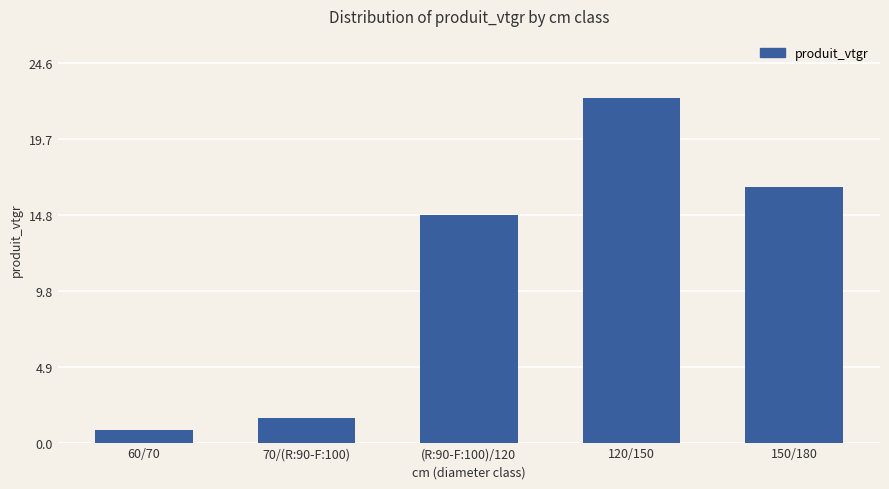

How many values exceed 14?

3